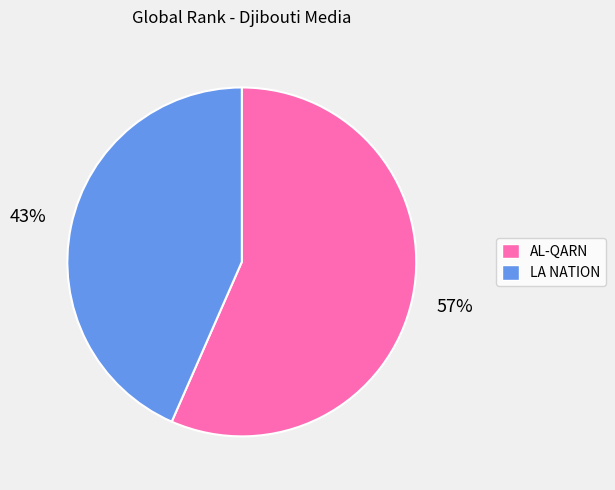

Is it true that AL-QARN is 57% of the pie?

True